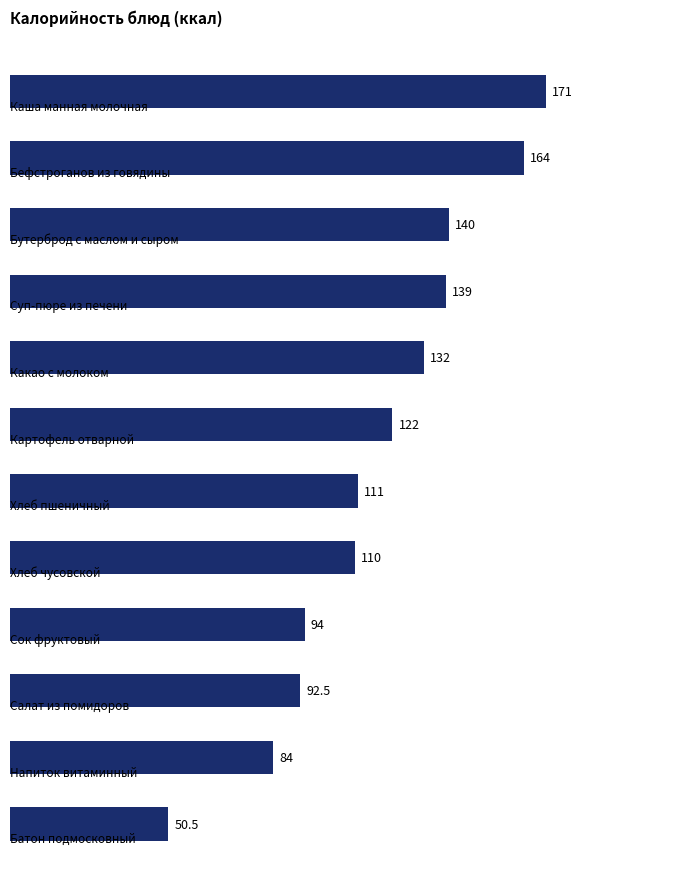

How many bars are there in total?

12